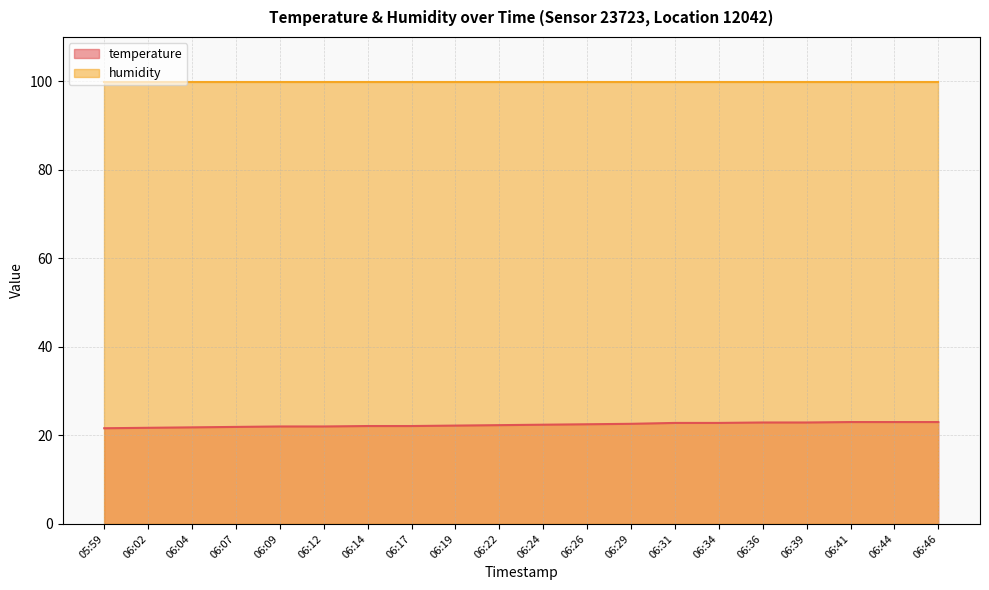

What is the difference between the maximum and minimum values?

1.4